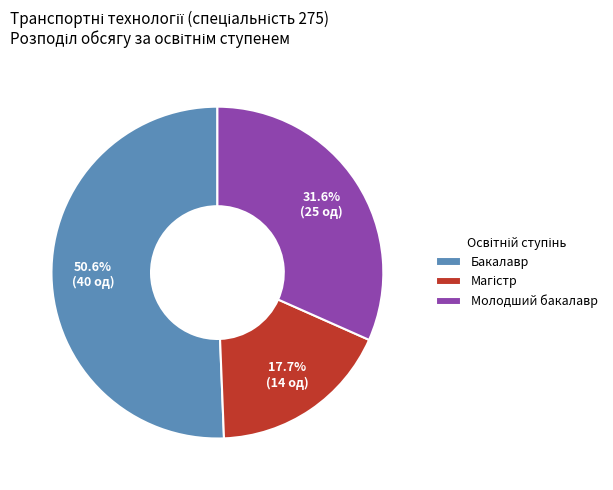

Is the sum of Молодший бакалавр and Бакалавр greater than half?

Yes